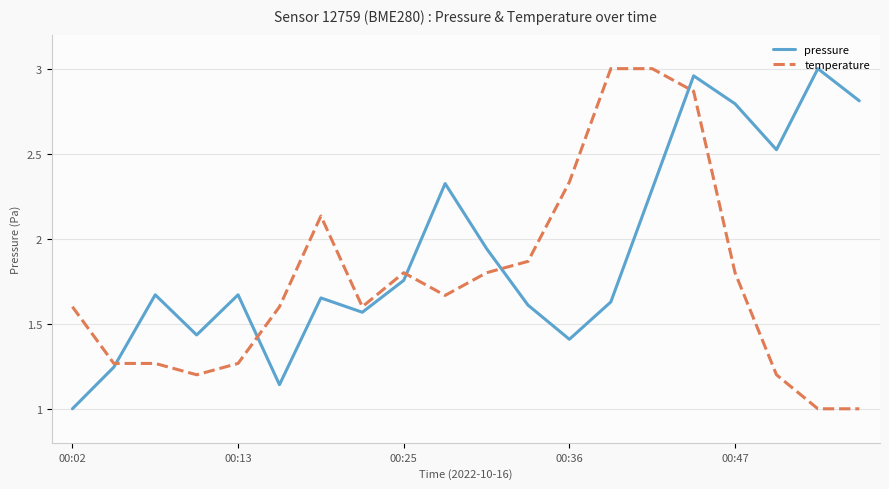

List the series in order of their overall mean, highest first.

pressure, temperature